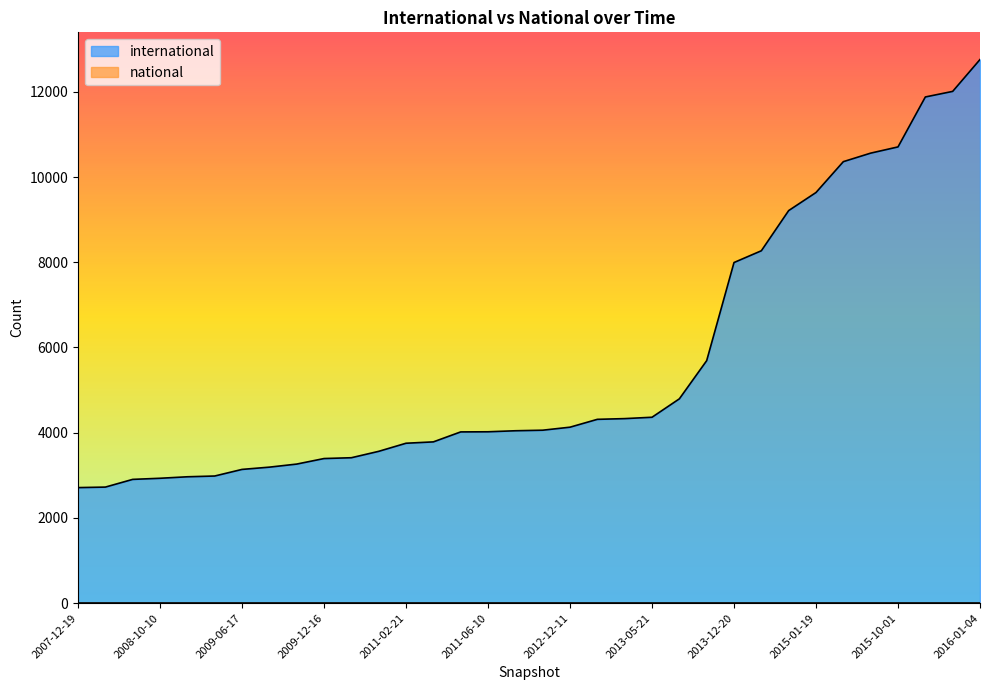

List the labels in order of value, smallest first.

2007-12-19, 2008-04-01, 2008-06-27, 2008-10-10, 2008-12-17, 2009-04-06, 2009-06-17, 2010-07-26, 2009-09-25, 2009-12-16, 2010-04-01, 2010-11-17, 2011-02-21, 2012-01-18, 2011-09-05, 2011-06-10, 2012-03-26, 2013-02-20, 2012-12-11, 2012-10-31, 2012-07-13, 2013-05-21, 2013-07-09, 2013-09-10, 2013-12-20, 2014-03-28, 2014-09-08, 2015-01-19, 2015-04-09, 2015-07-03, 2015-10-01, 2016-04-05, 2016-07-04, 2016-01-04